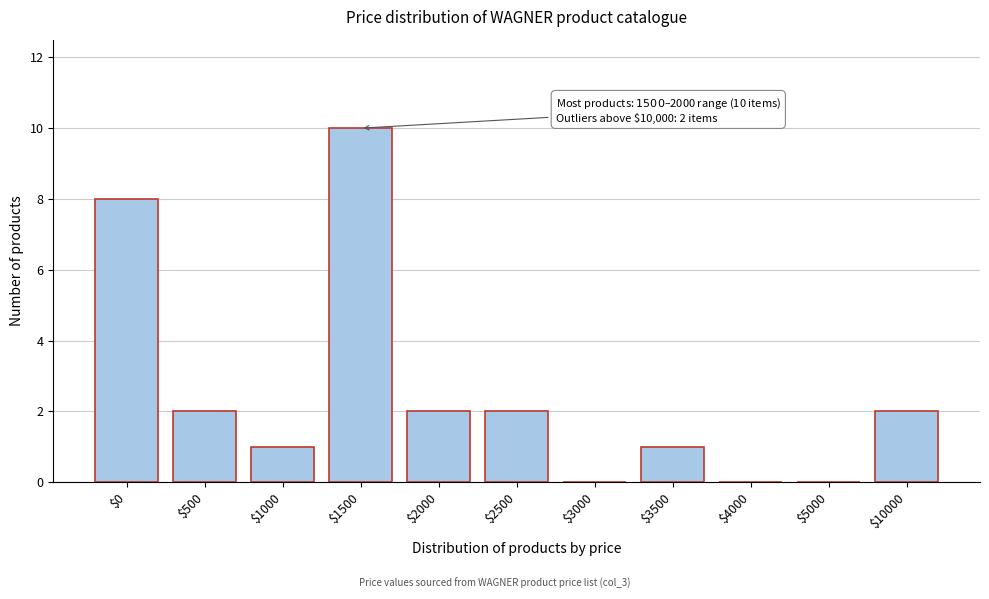

At which category does the chart reach its peak across all series?

$1500